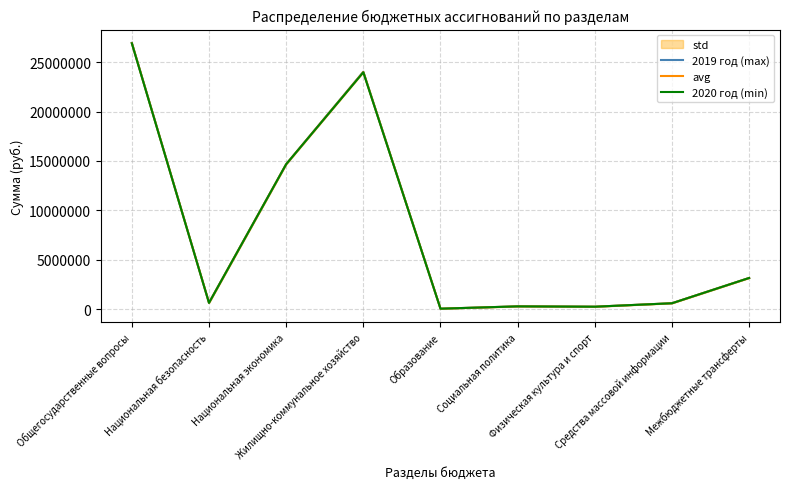

Rank the series by their average value, from lowest to highest.

2020 год (min), avg, 2019 год (max)